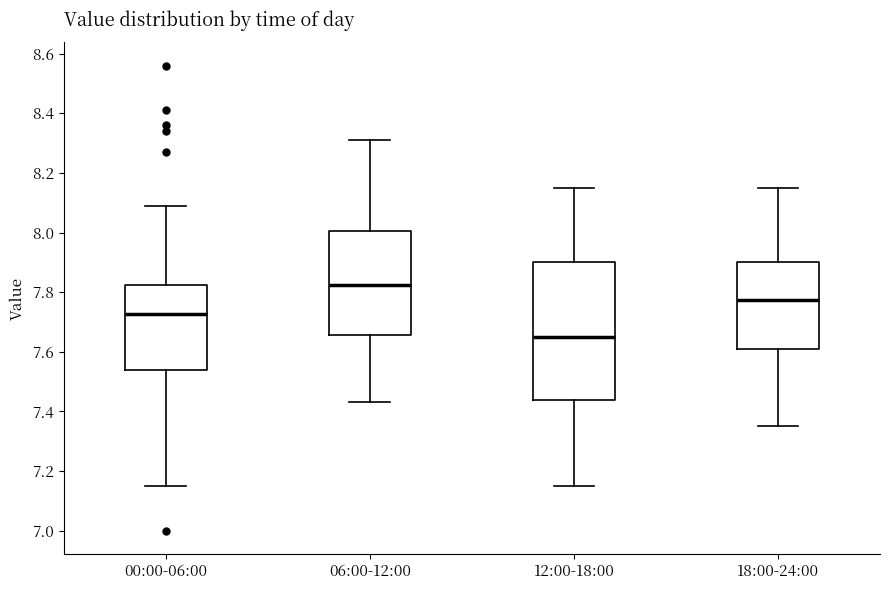

Where is the upper edge of the box for 18:00-24:00 on the y-axis? The values are not printed on the chart, so give them approximately, as read against the axis.

7.90